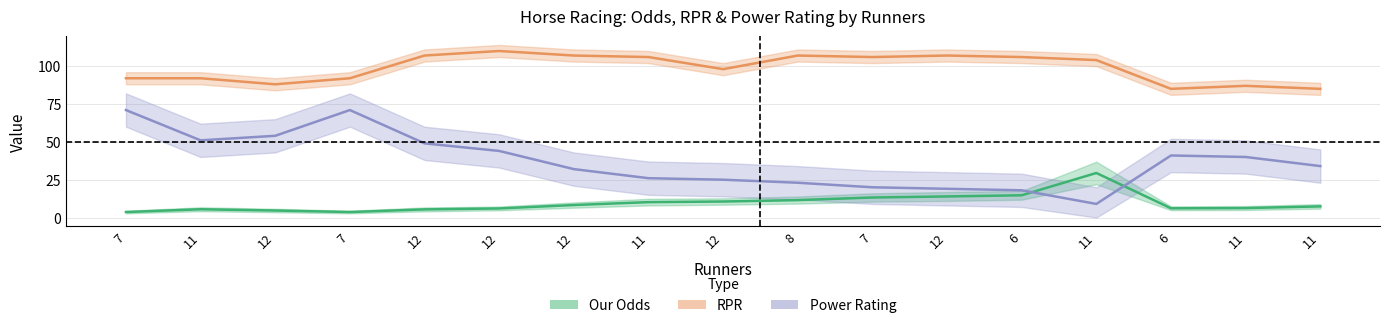

How many lines are shown in the chart?

3